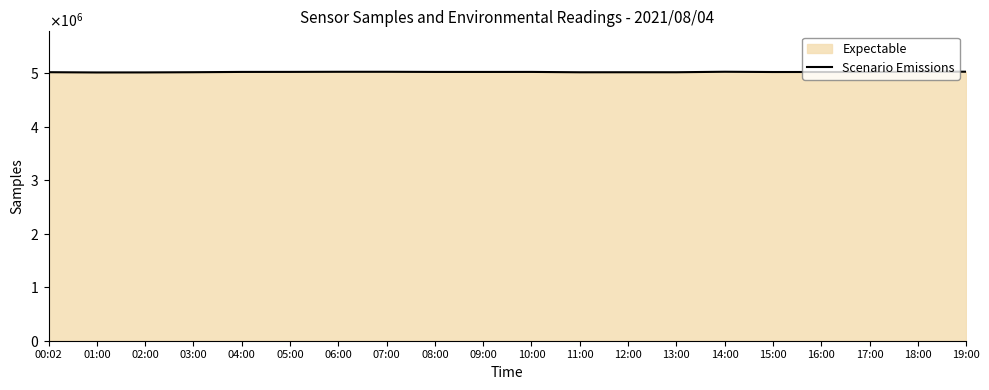

What is the label of the 12th point from the right?

08:00